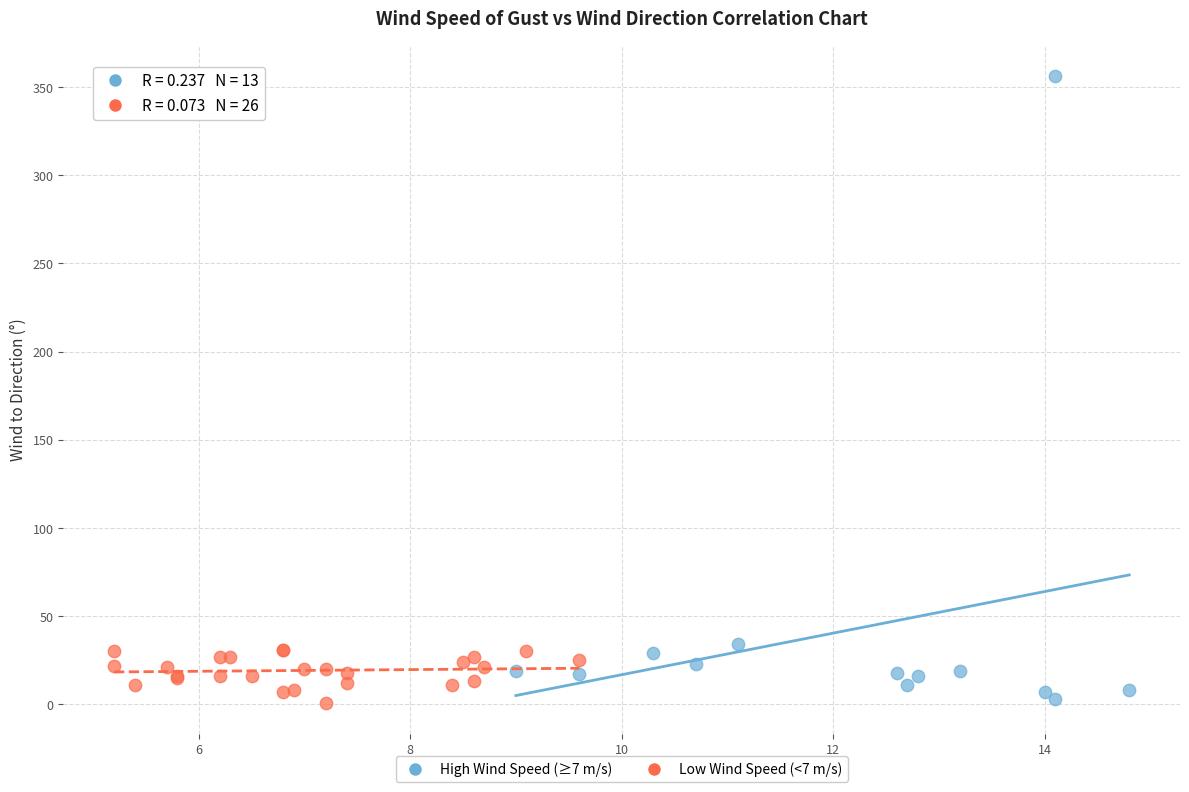

Which series reaches the maximum Y coordinate?

High Wind Speed (≥7 m/s)